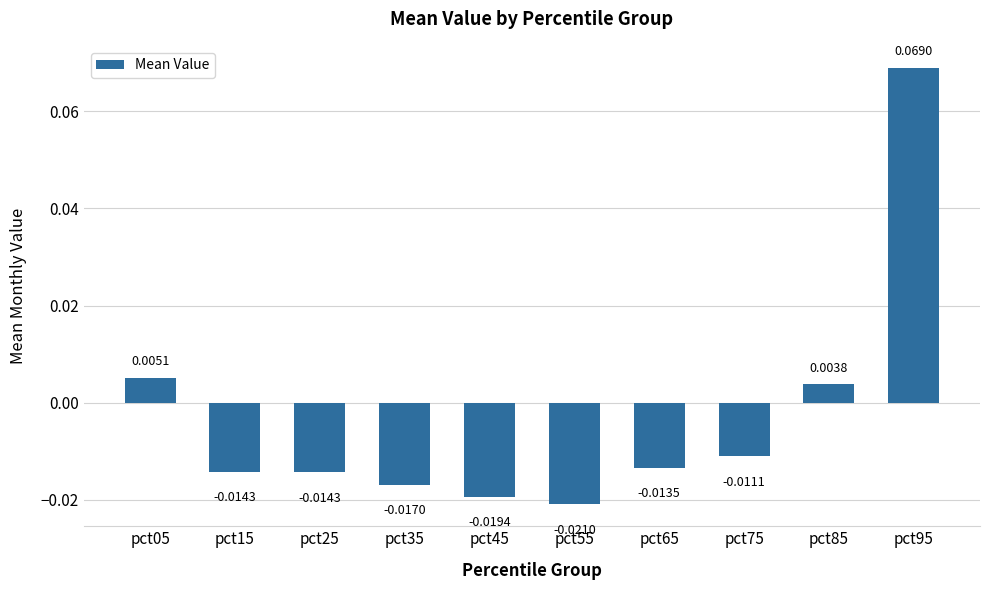

Where does the data first go above 0?

pct05